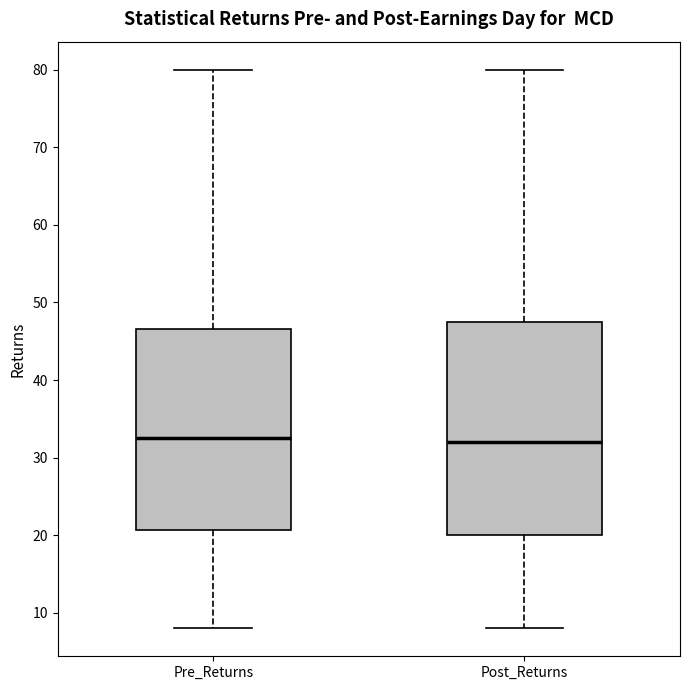

Reading left to right, transcribe this box plot: for each box, give where its median line is, the range the box spans, and where its two whiskers end, as read against the y-axis. The values are not printed on the chart, so give them approximately, as read against the axis.

Pre_Returns: median 33, box 21 to 47, whiskers 8 to 80
Post_Returns: median 32, box 20 to 48, whiskers 8 to 80